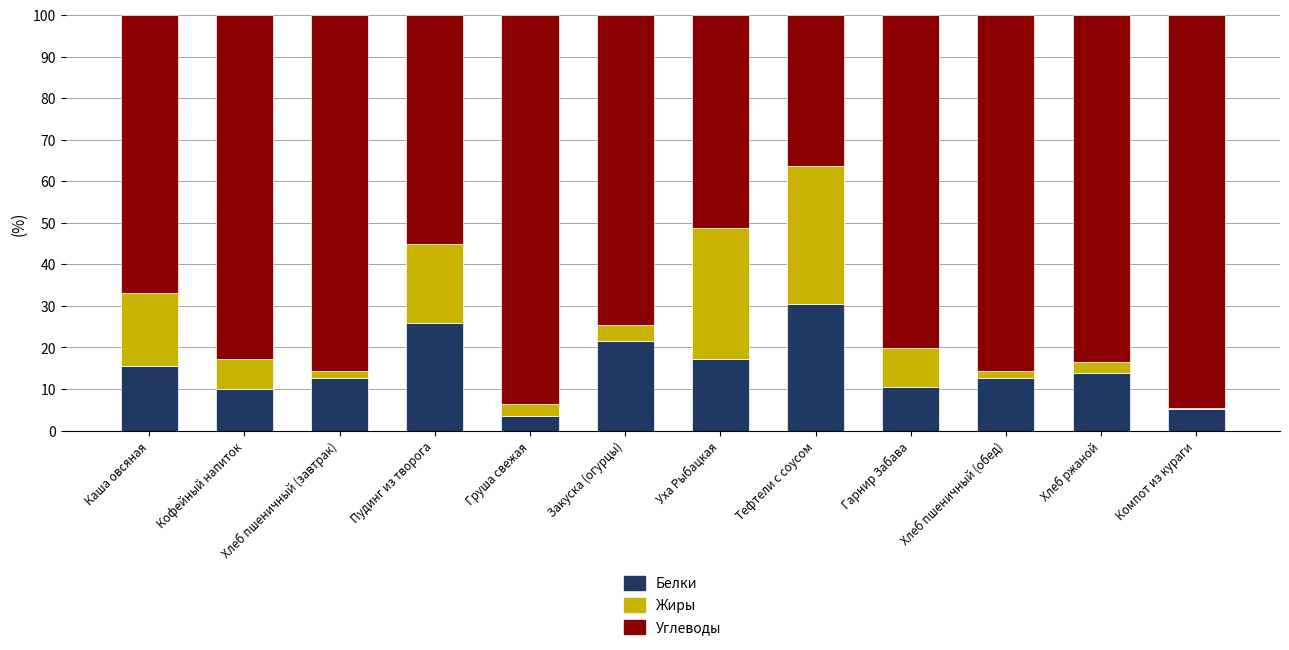

What is the total value across all series at Уха Рыбацкая?

100.0